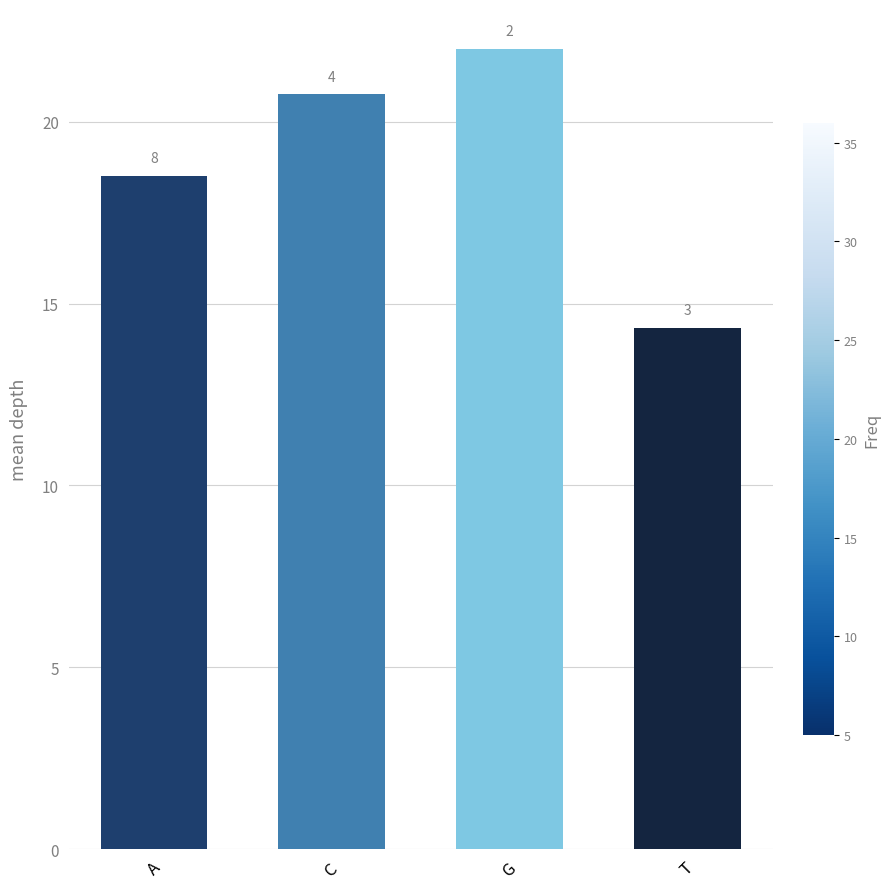

Are the bars horizontal?

No